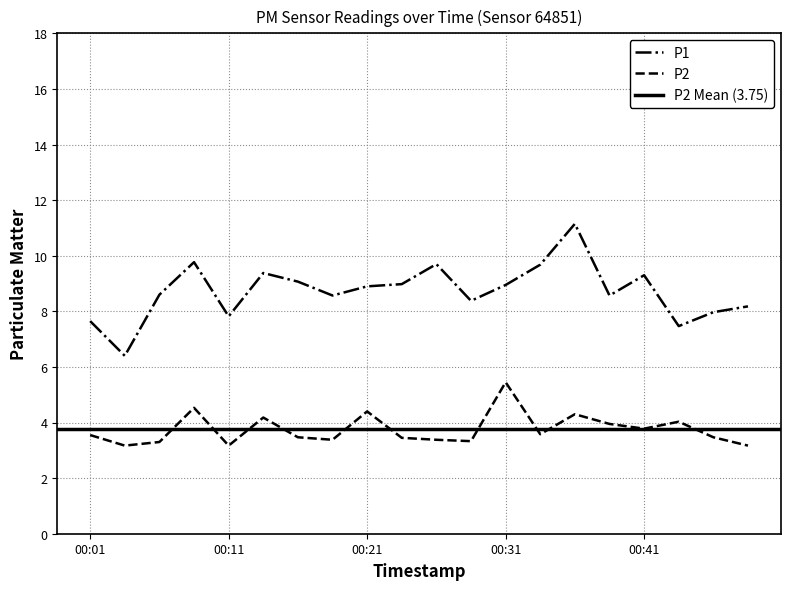

Which series has the widest spread of values?

P1